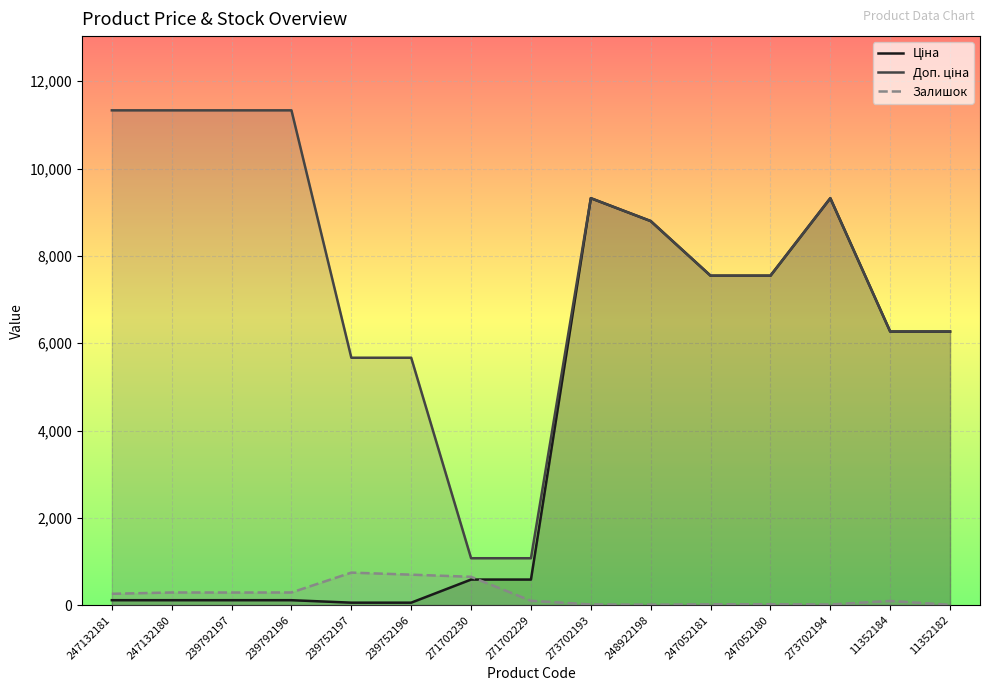

Rank the categories by Залишок value from lowest to highest.

11352182, 248922198, 273702194, 273702193, 247052181, 247052180, 11352184, 271702229, 247132181, 239792197, 247132180, 239792196, 271702230, 239752196, 239752197